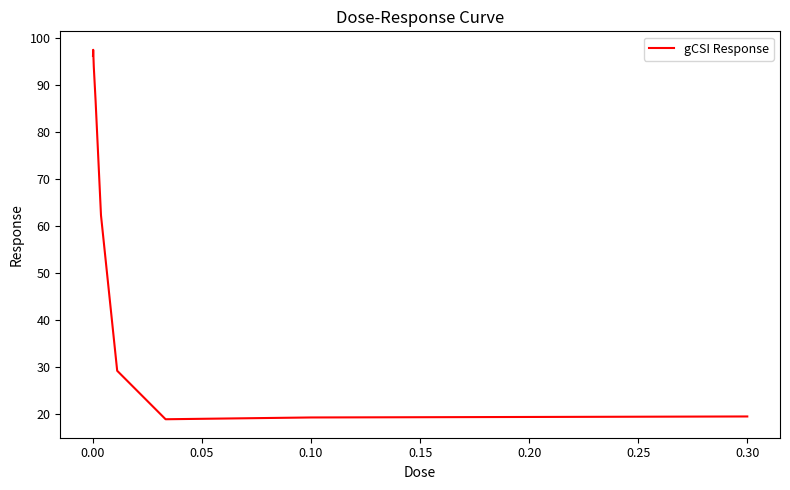

What is the greatest value displayed?

97.5